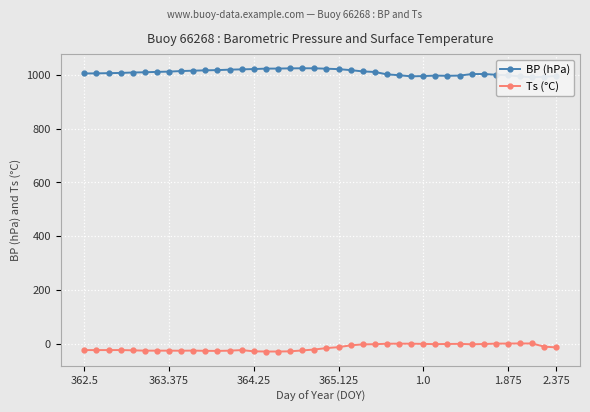

What is the average value of the BP (hPa) series?

1008.5